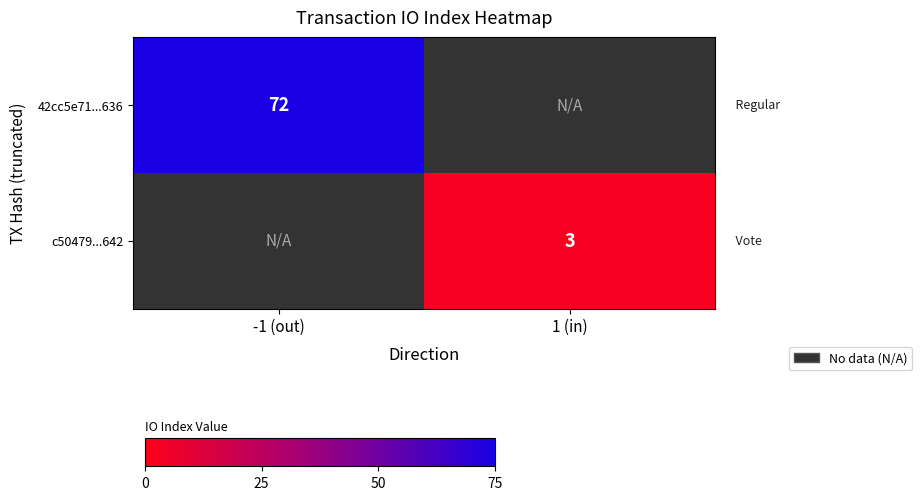

How many categories are shown in the chart?

2